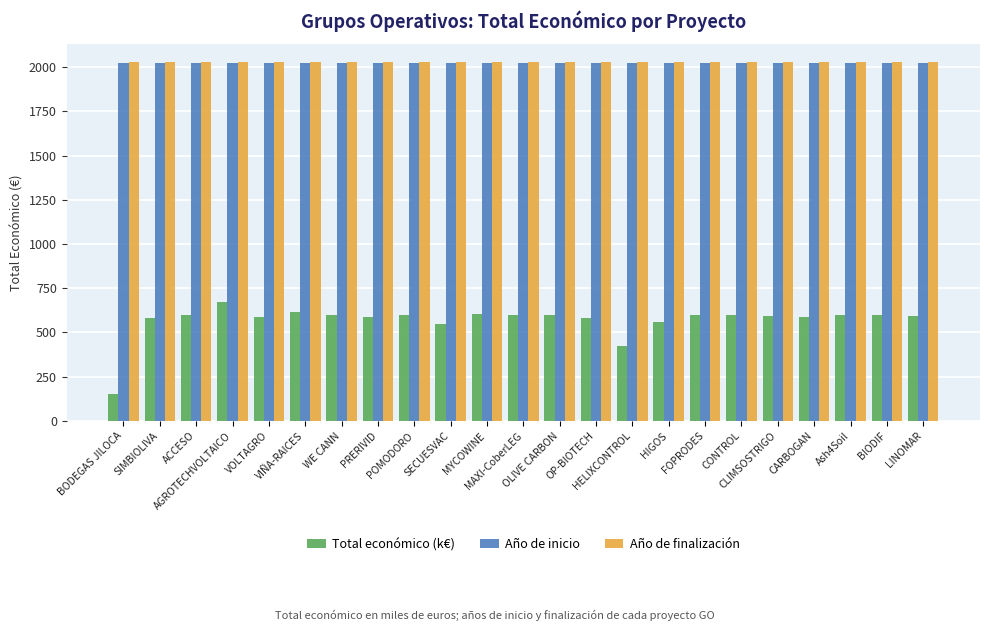

What is the sum of all Total económico (k€) values?

13078.8